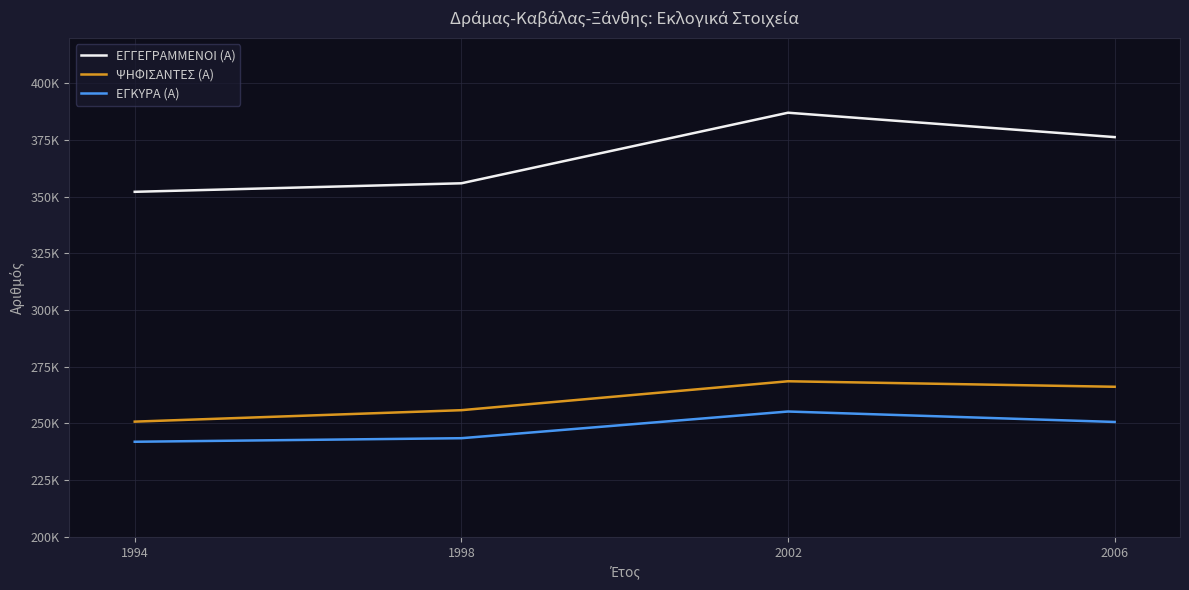

Does the chart display data point markers on the line(s)?

No